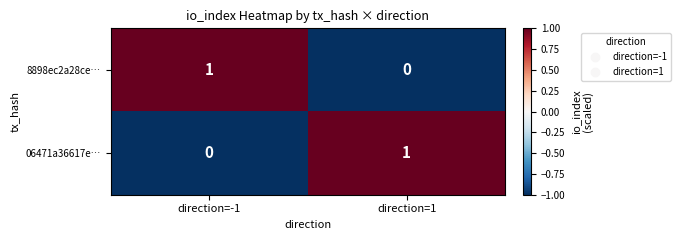

Is the value of 8898ec2a28ce… at direction=1 greater than the value of 06471a36617e… at direction=1?

No